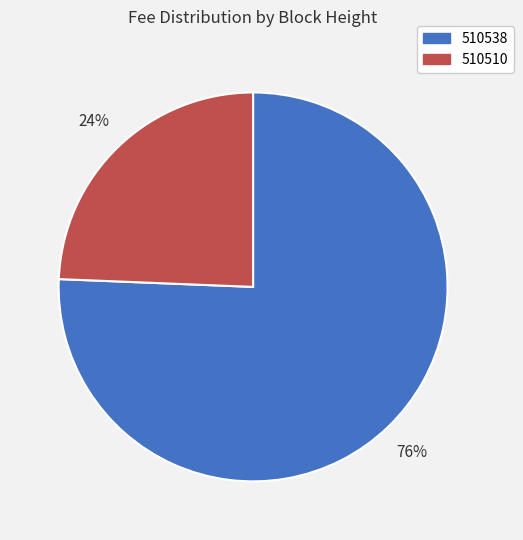

Rank the categories by value from highest to lowest.

510538, 510510